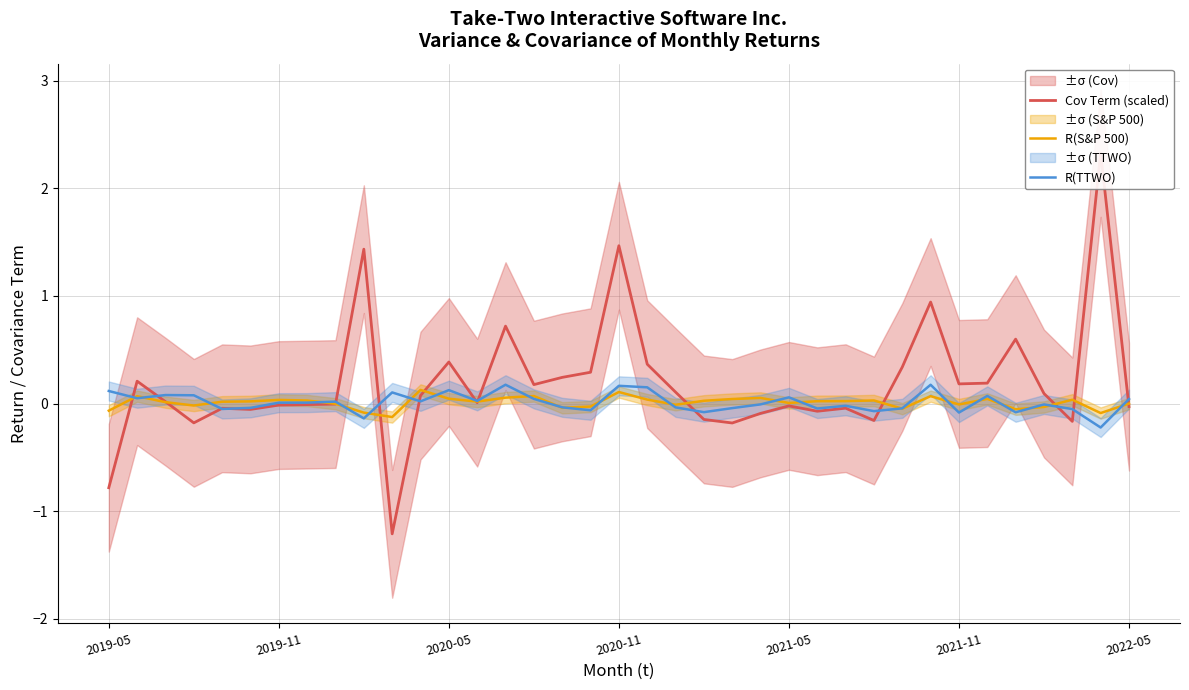

What is the minimum value shown in the chart?

-1.2